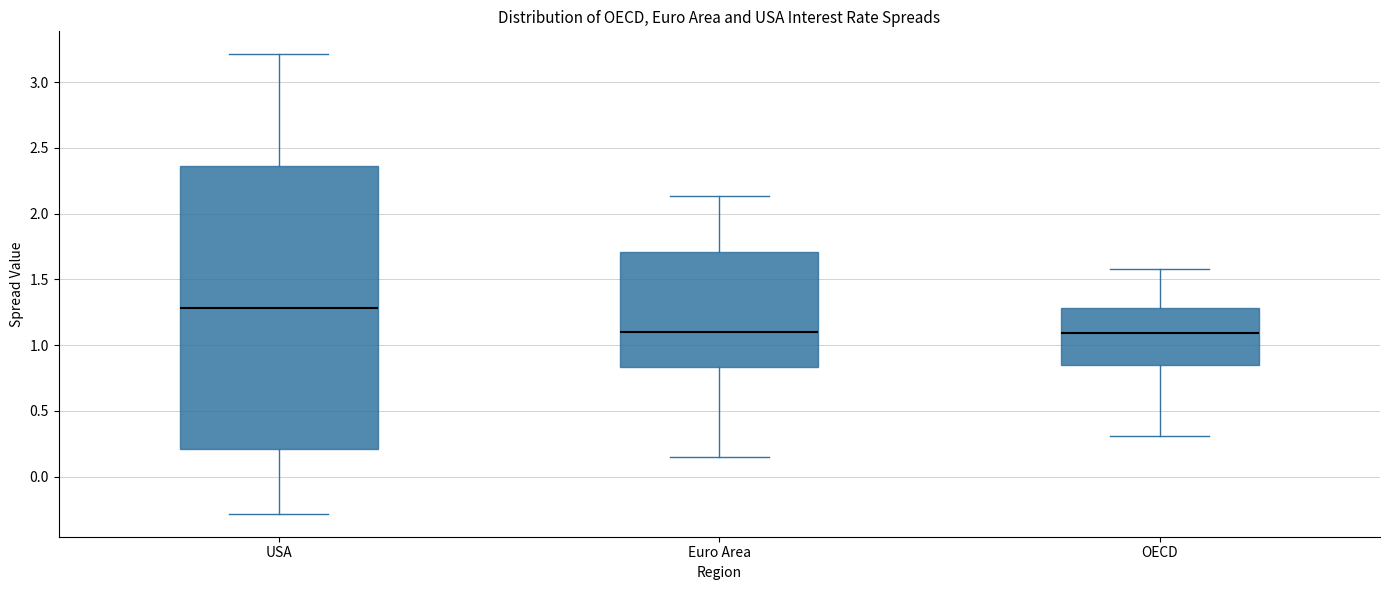

Where is the lower edge of the box for Euro Area on the y-axis? The values are not printed on the chart, so give them approximately, as read against the axis.

0.85